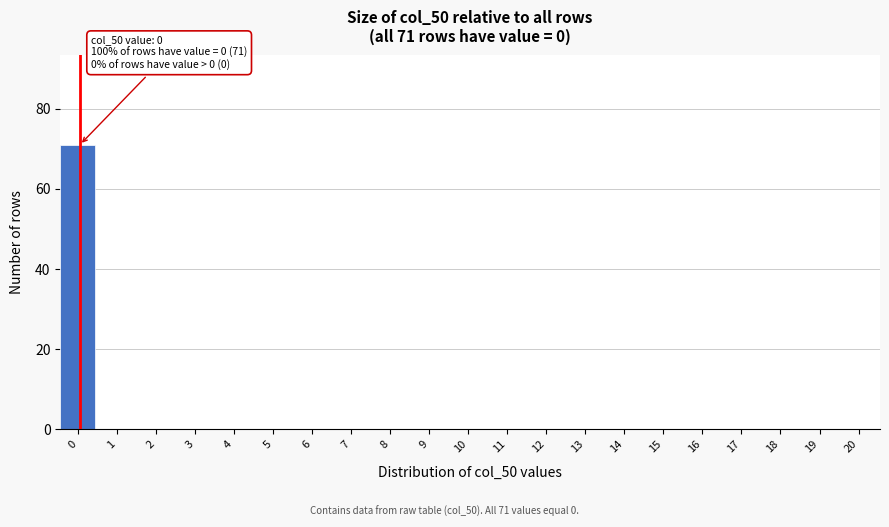

Reading right to left, list all the values displayed in this chart.

20=0	19=0	18=0	17=0	16=0	15=0	14=0	13=0	12=0	11=0	10=0	9=0	8=0	7=0	6=0	5=0	4=0	3=0	2=0	1=0	0=71